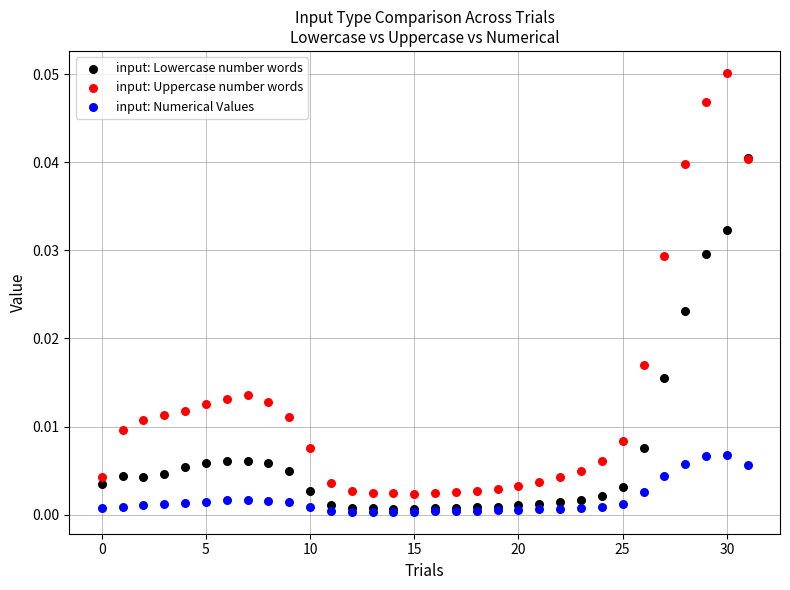

What are all the series names shown in the legend?

input: Lowercase number words, input: Uppercase number words, input: Numerical Values